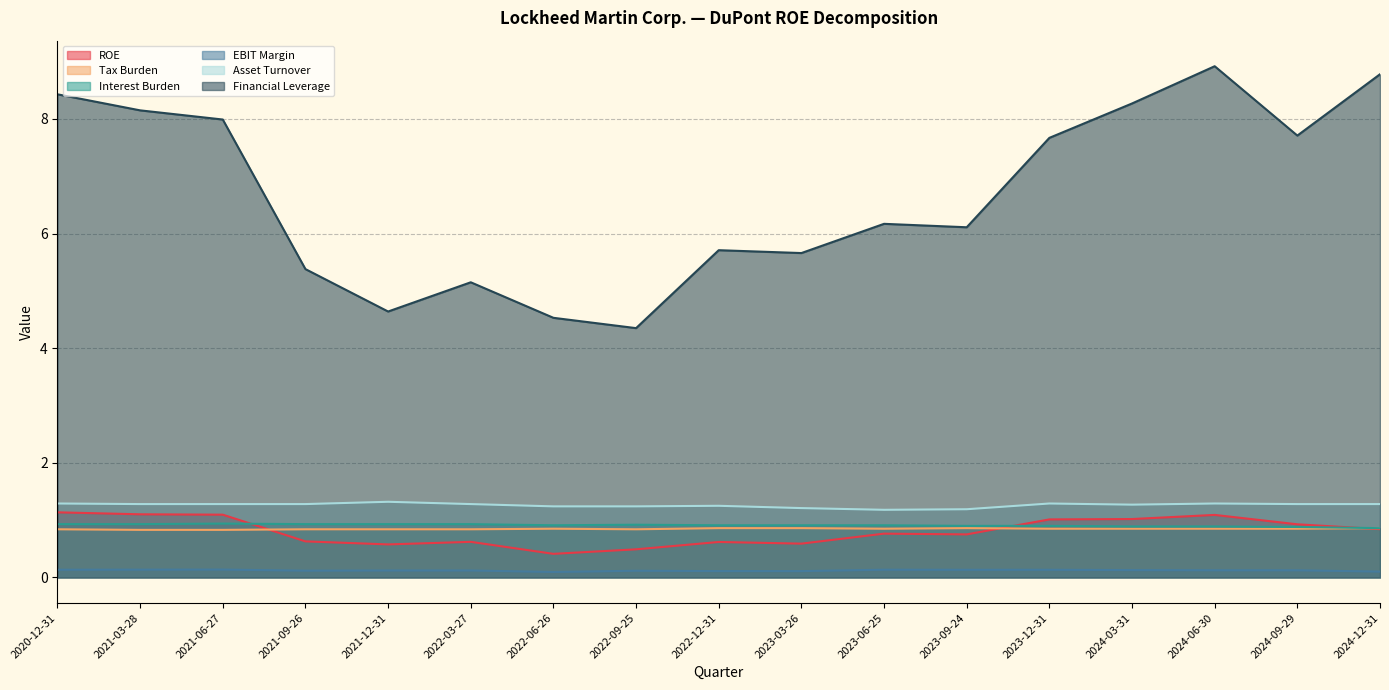

What are all the series names shown in the legend?

ROE, Tax Burden, Interest Burden, EBIT Margin, Asset Turnover, Financial Leverage